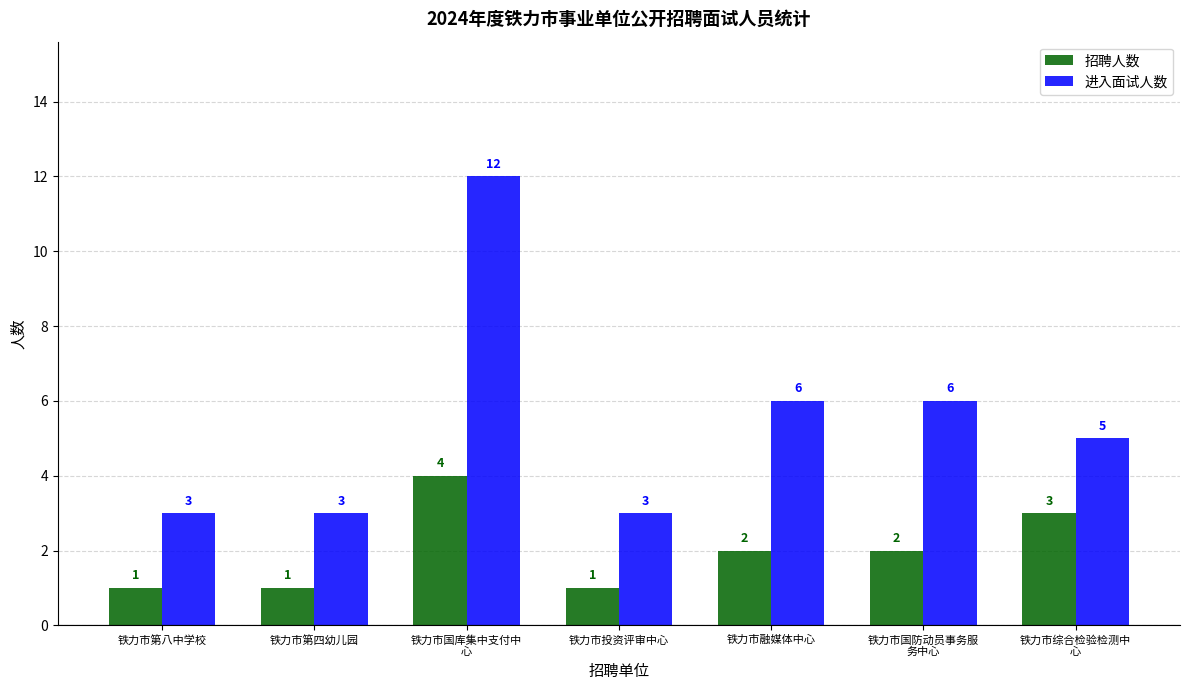

Is the value of 进入面试人数 at 铁力市国防动员事务服
务中心 greater than the value of 招聘人数 at 铁力市国防动员事务服
务中心?

Yes